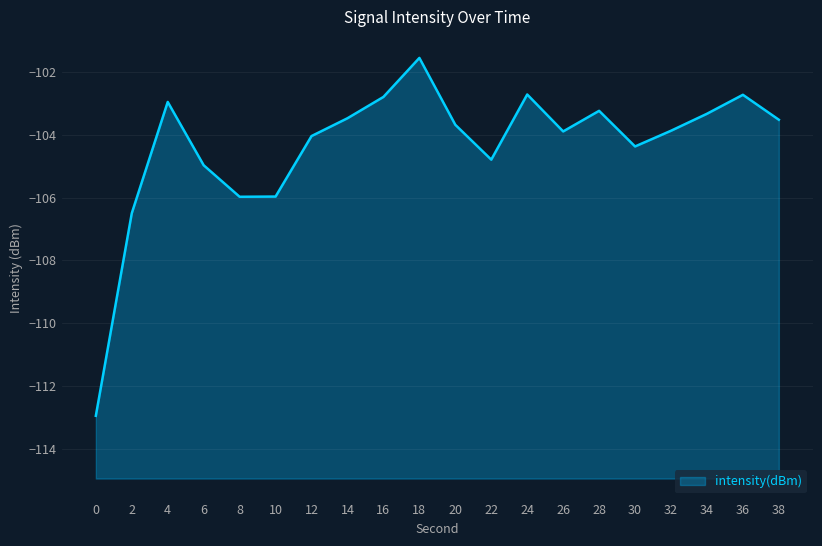

Does the chart display data point markers on the line(s)?

No